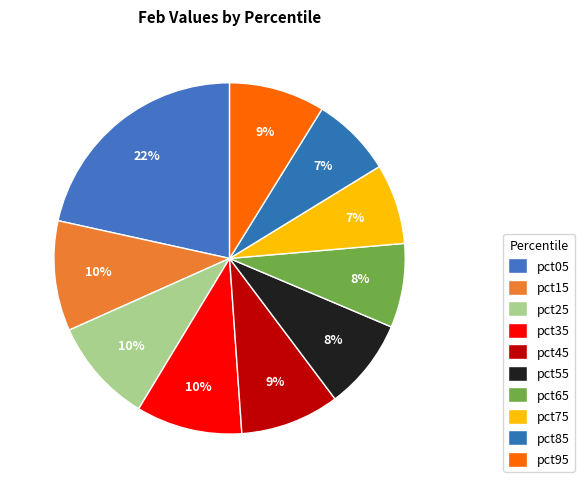

Approximately how many times larger is the value at pct75 compared to pct45?

0.8